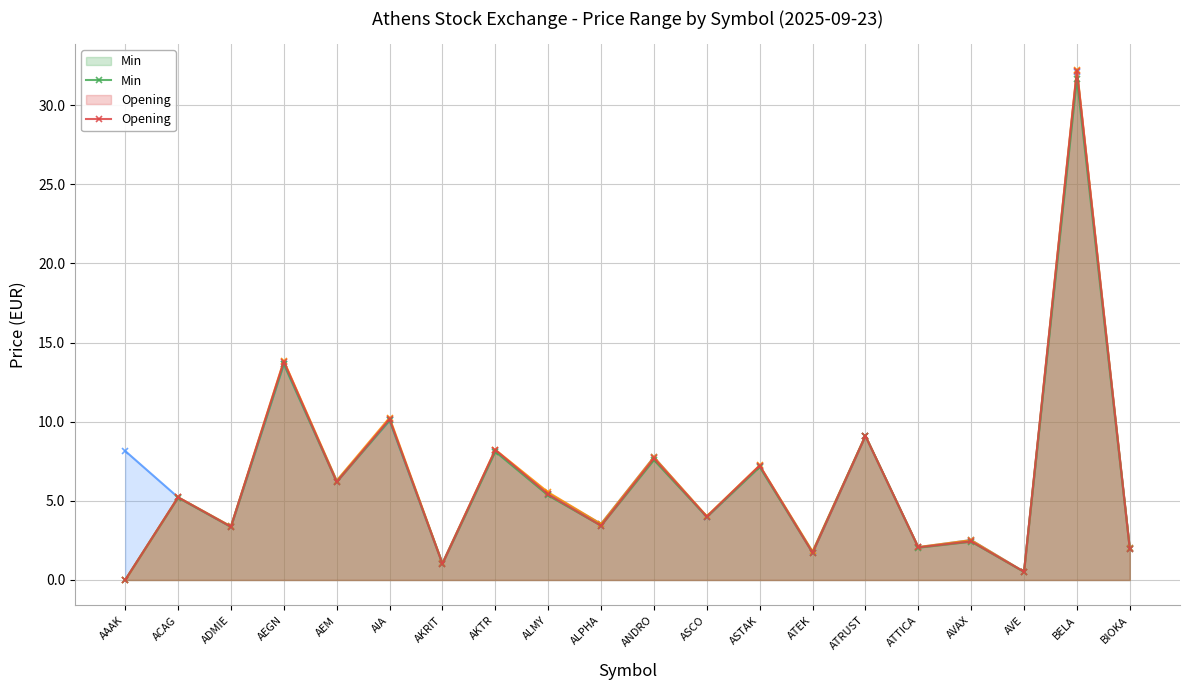

The Max series shows 13.3 at ATRUST. True or false?

False